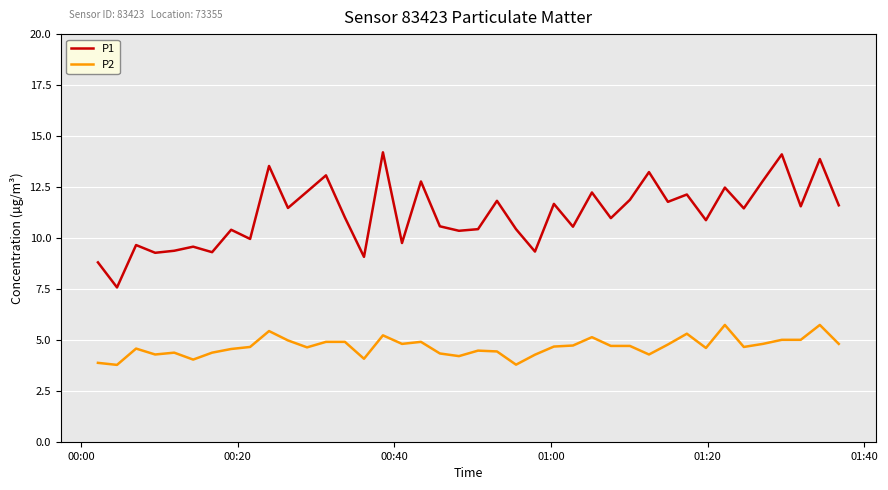

List the series in order of their overall mean, highest first.

P1, P2